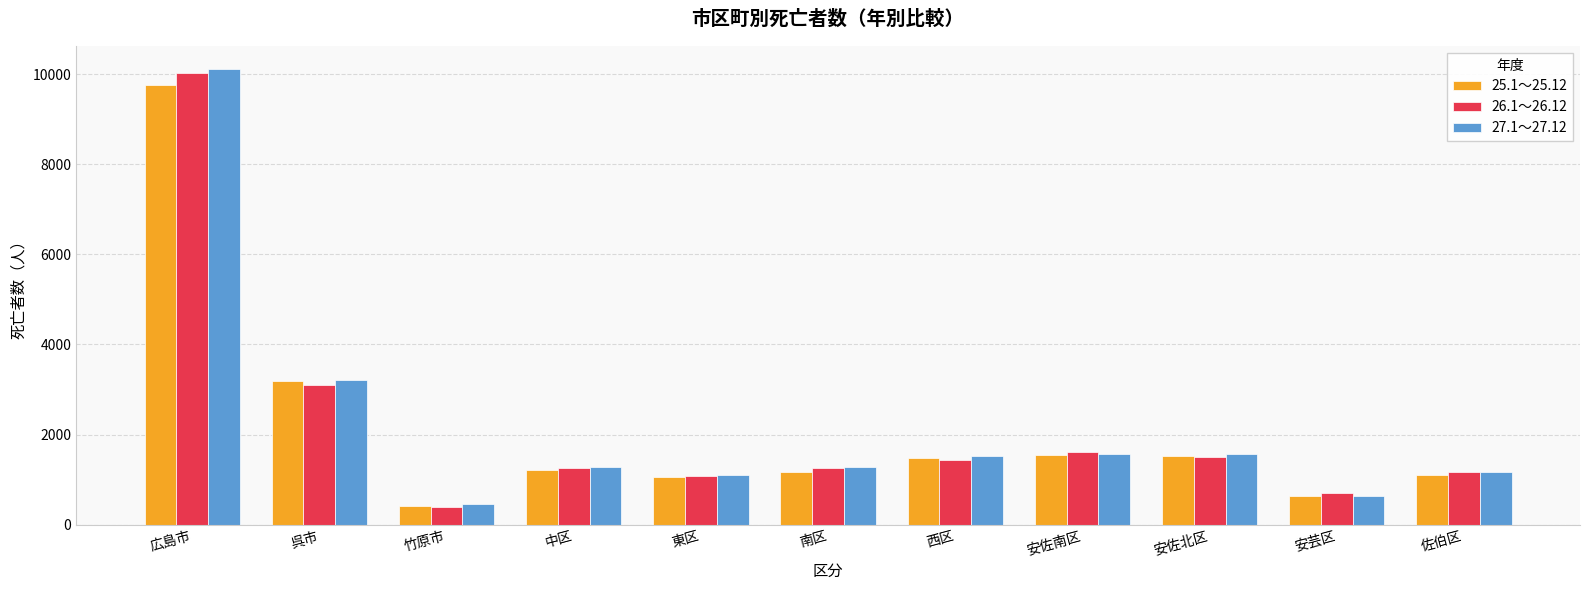

What is the label of the 9th bar from the right?

竹原市